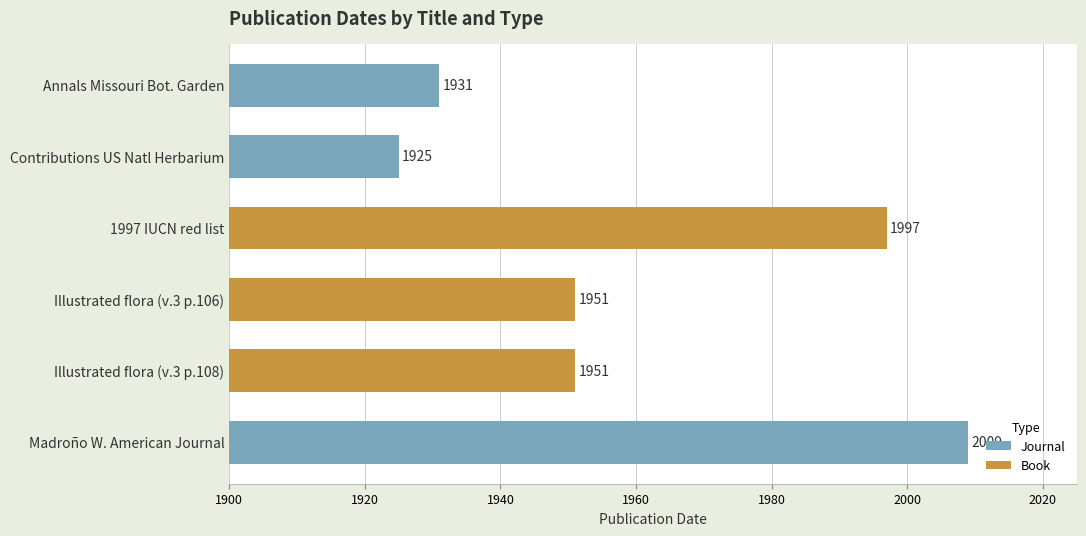

What is the sum of all Book values?

5899